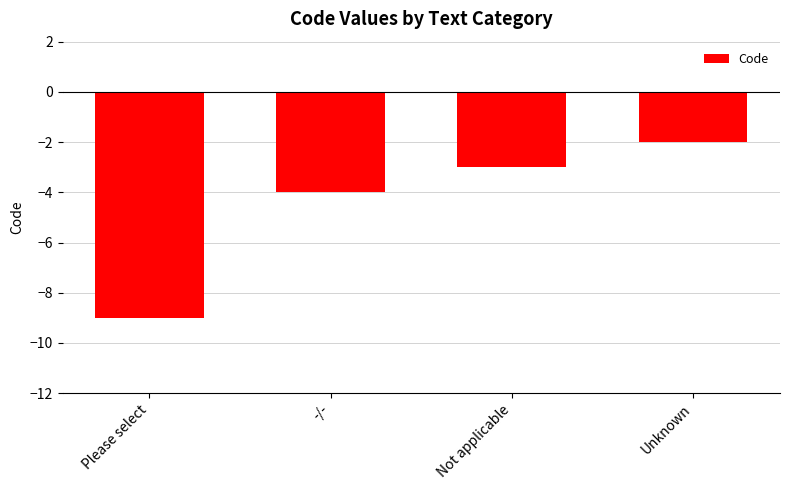

Reading right to left, what are all the values shown in this chart?

-2	-3	-4	-9